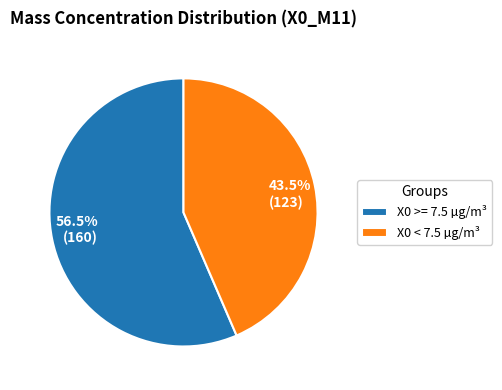

Is there a majority slice in this chart?

Yes